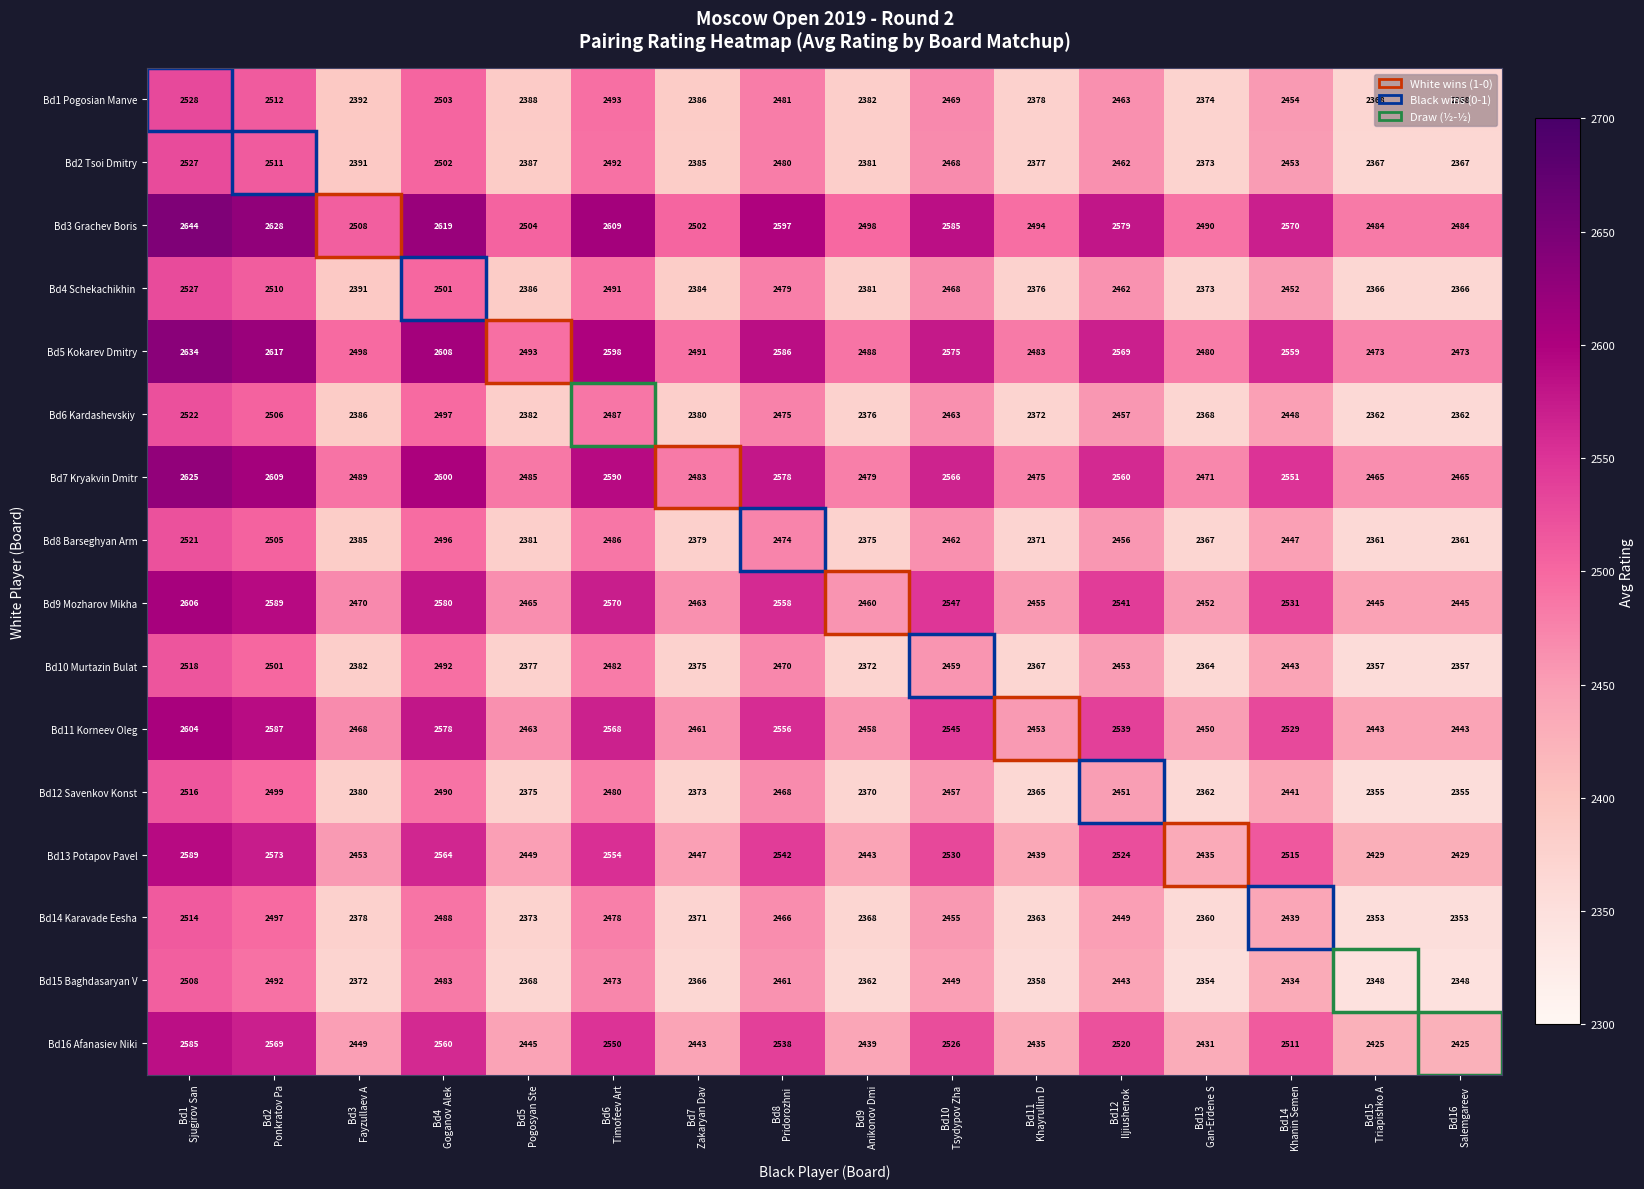

What is the average value of the Bd13 Potapov Pavel series?

2495